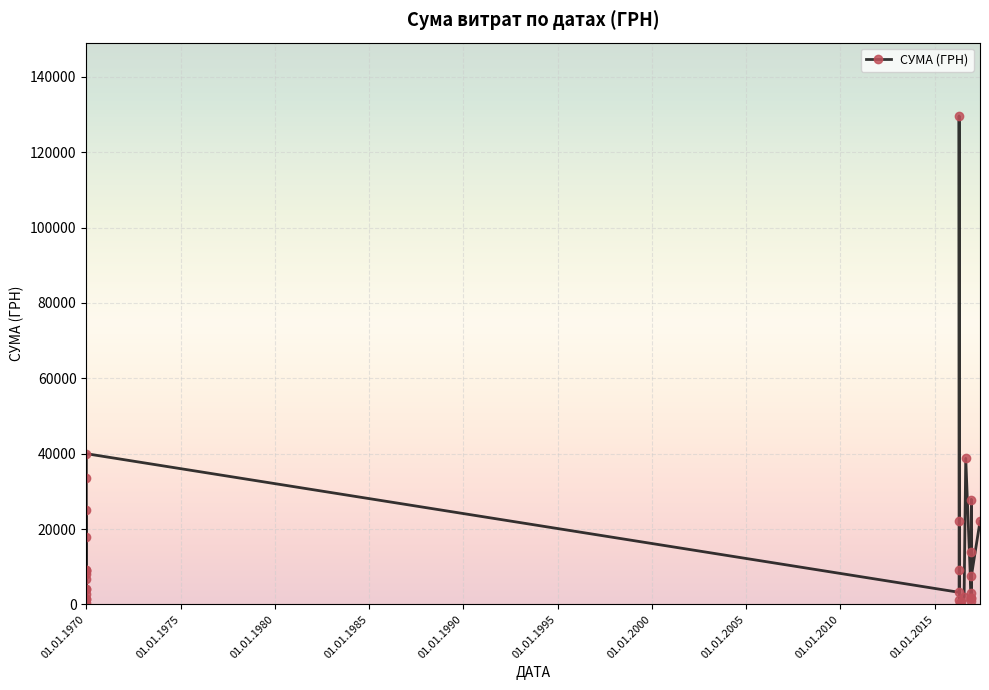

What is the value of the 1st point from the left?

25000.0